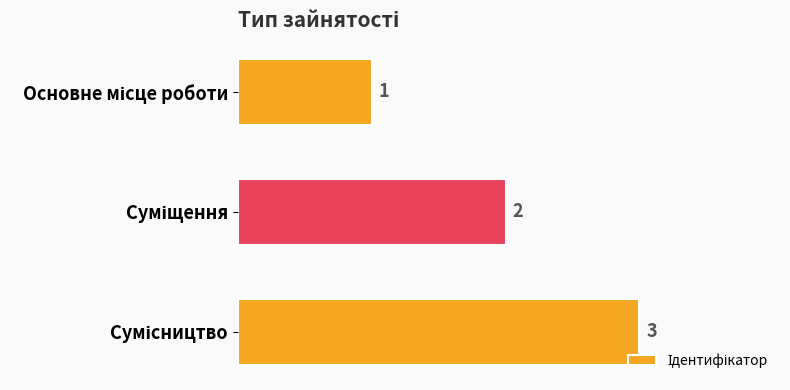

What is the value of the 2nd bar from the top?

2